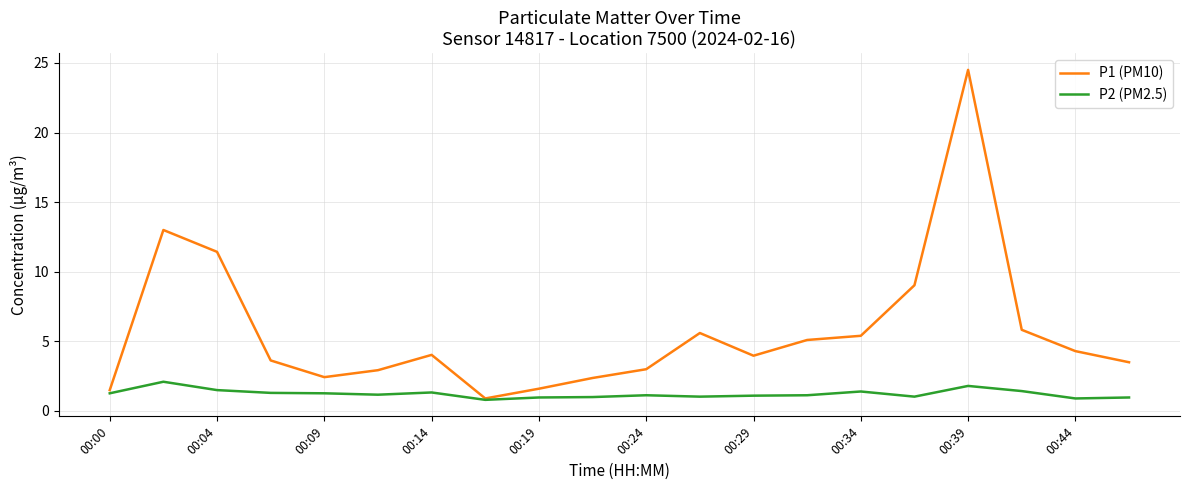

What is the greatest value displayed?

24.5